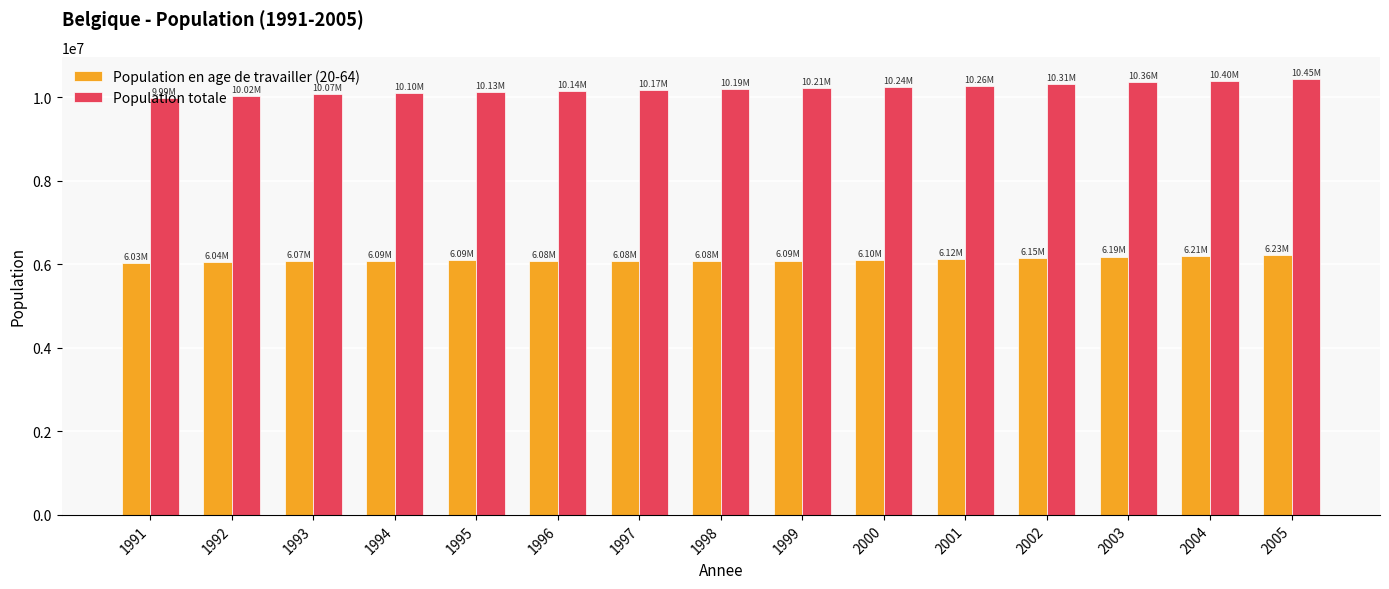

What is the spread (max minus min) of values at 1996?

4061017